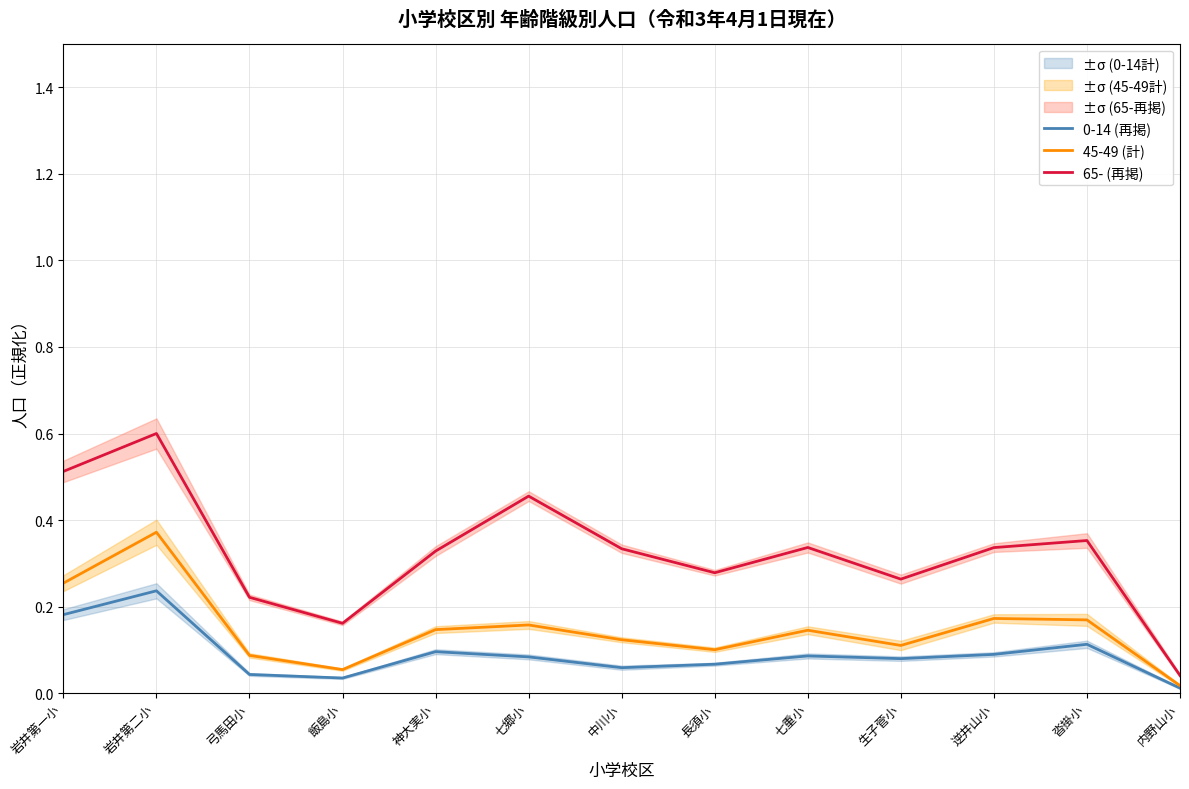

What is the sum of all 65- (再掲) values?

4.2